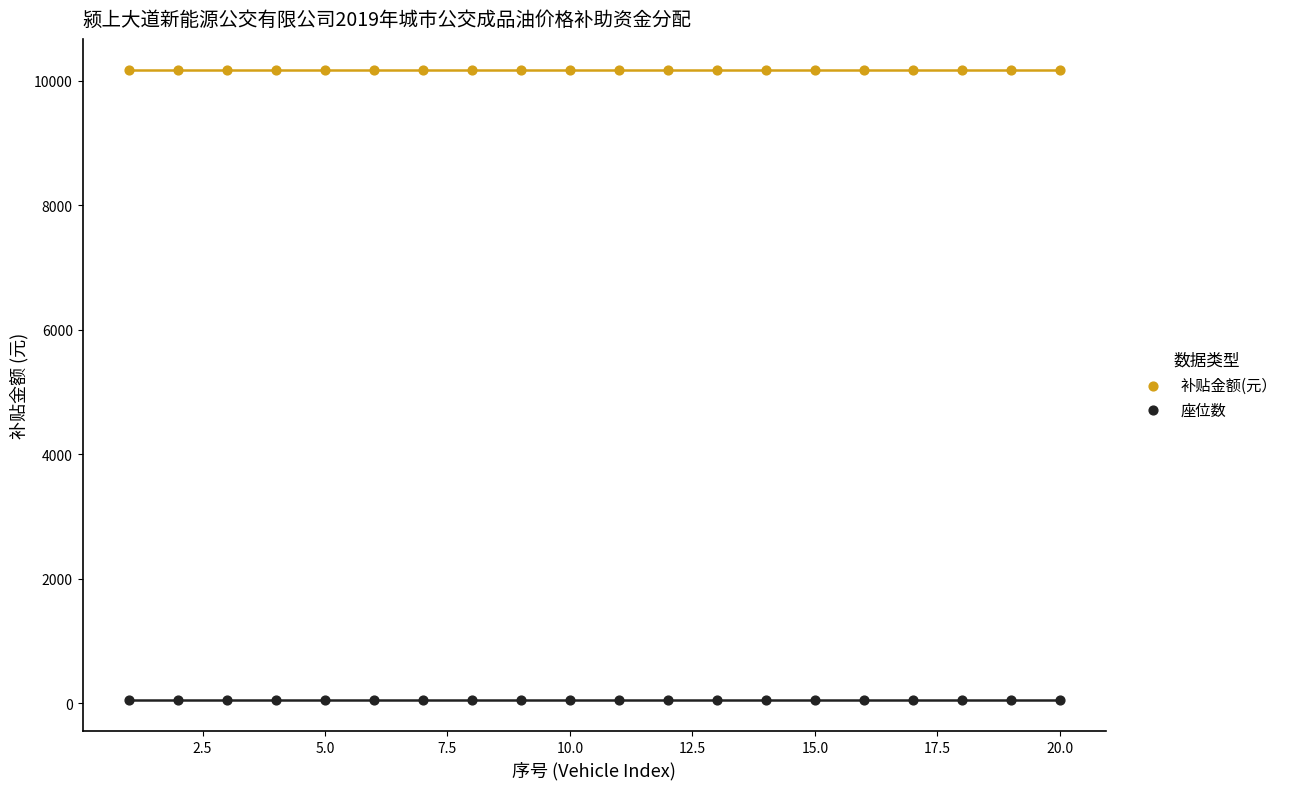

Which series contains the highest Y value?

补贴金额(元）